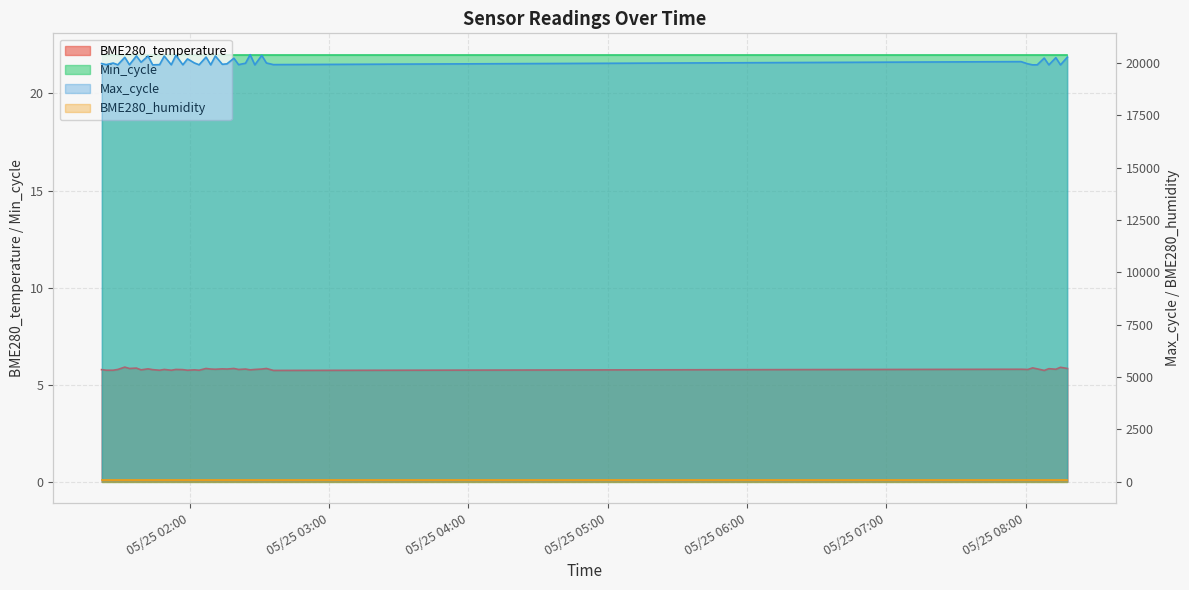

What is the difference between the highest and lowest values at 2023/05/25 01:37?

20332.2